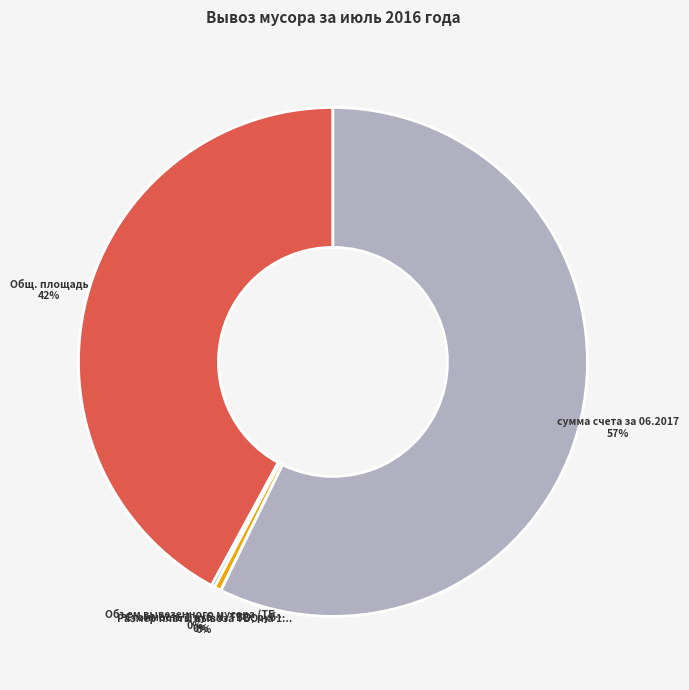

To the nearest percent, what is the average slice percentage?

20%